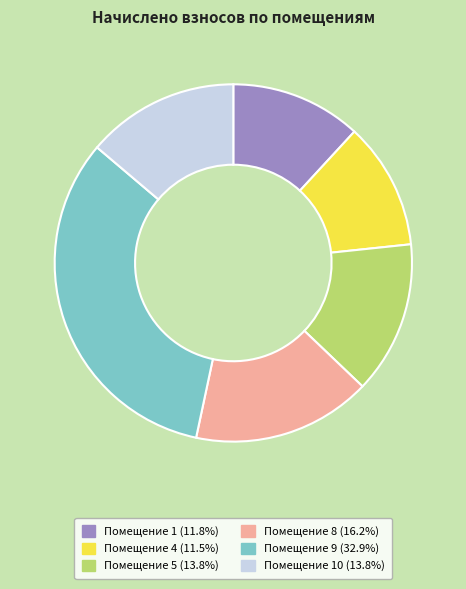

Does Помещение 4 (11.5%) account for over 50% of the chart?

No